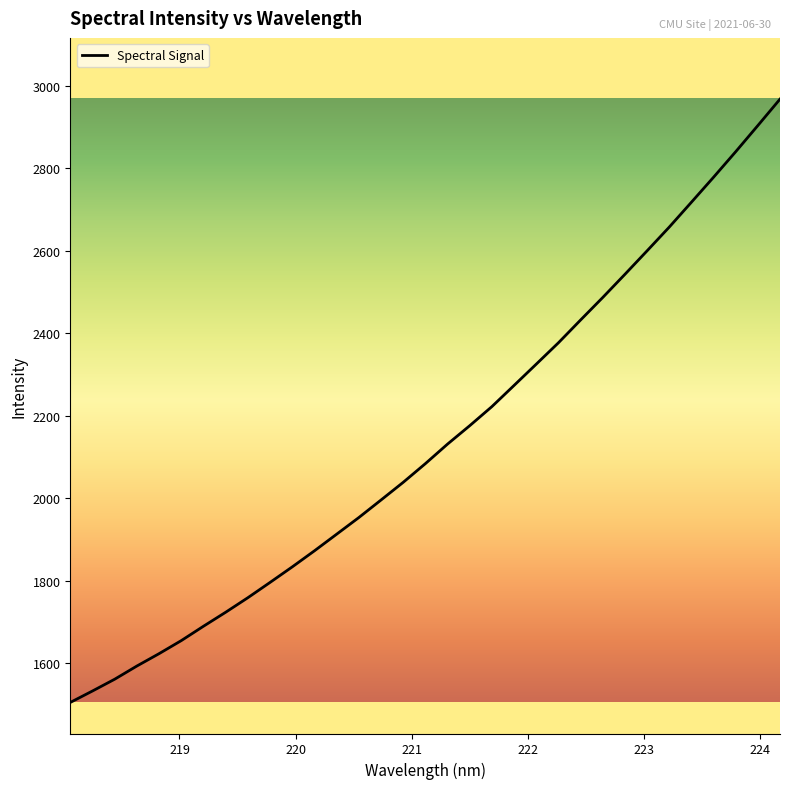

Is this an area chart (filled region under the line)?

No